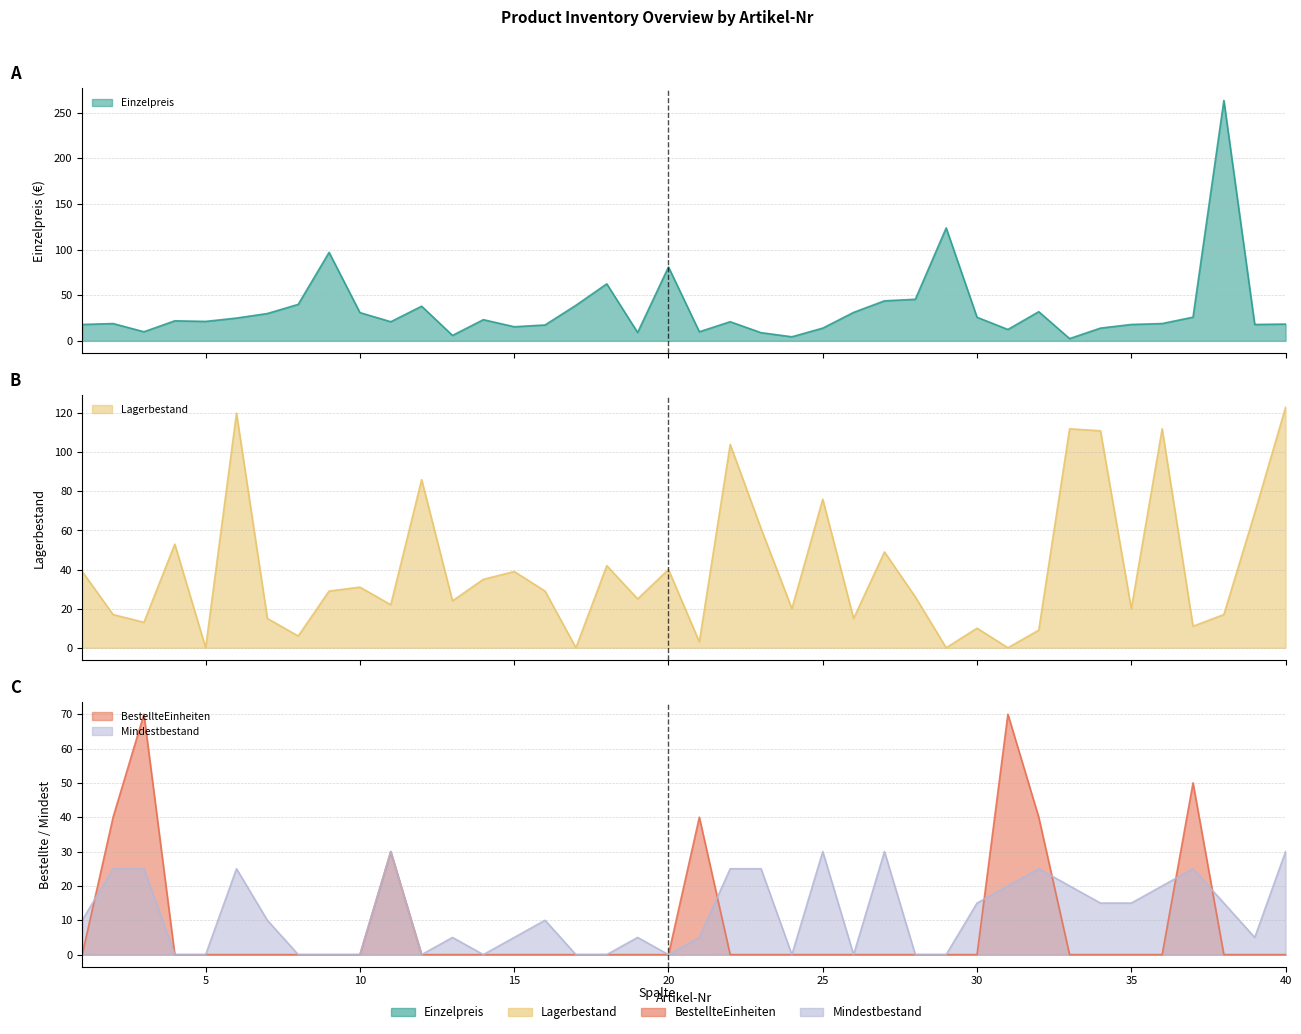

At 13, list the series in order from largest to smallest.

Lagerbestand, Einzelpreis, Mindestbestand, BestellteEinheiten